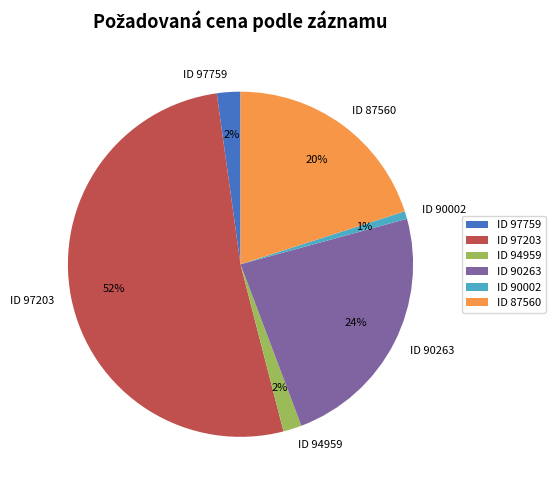

The ID 90263 slice represents 24% of the pie. True or false?

True